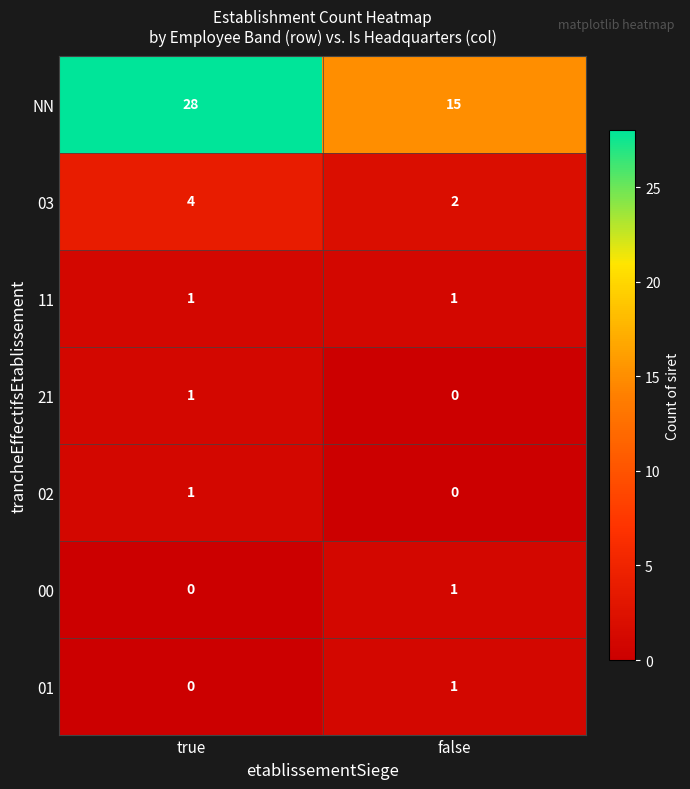

Reading left to right, what are all the values shown in this chart?

NN: 28	15
03: 4	2
11: 1	1
21: 1	0
02: 1	0
00: 0	1
01: 0	1